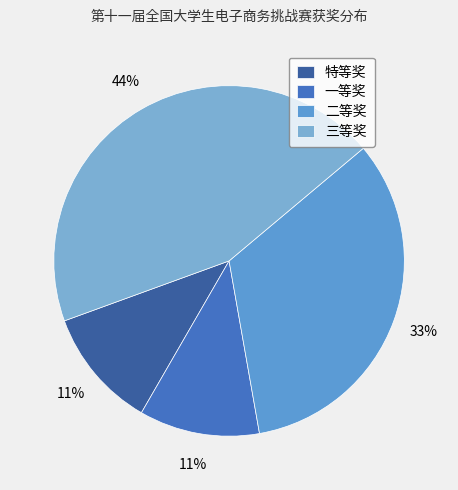

To the nearest percent, what portion does 二等奖 represent?

33%